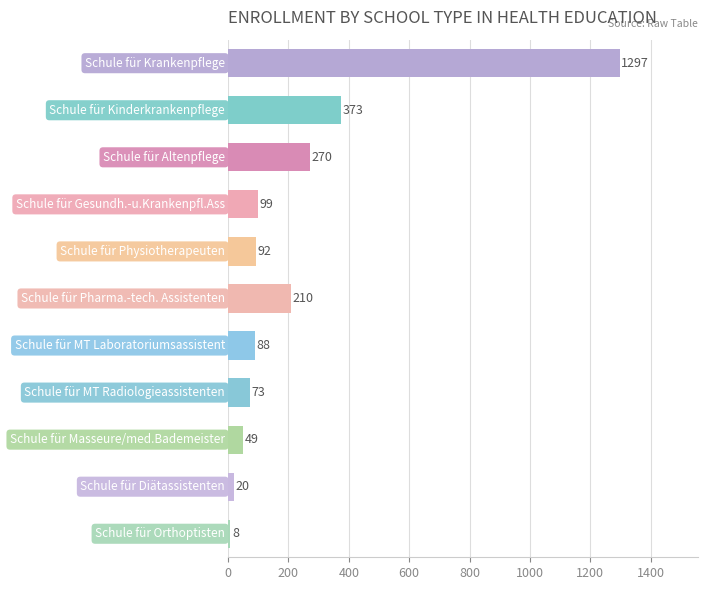

What is the sum of all values?

2579